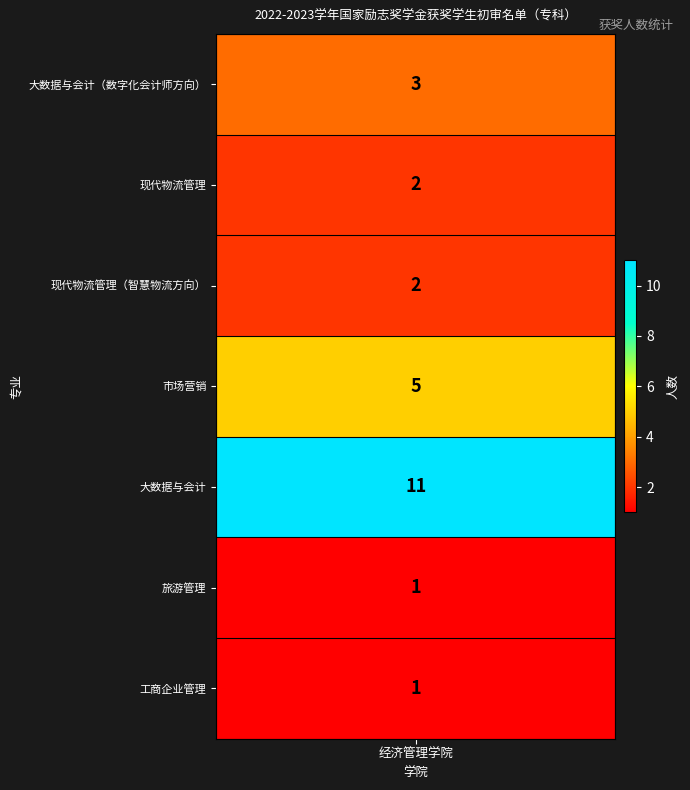

What is the average value?

4